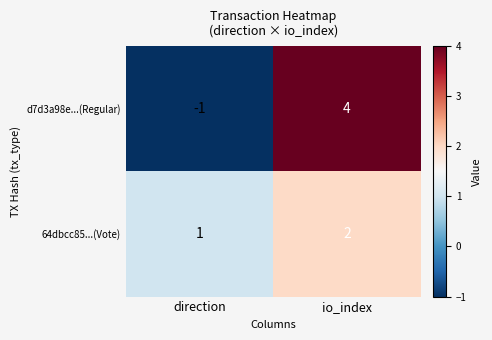

What is the sum of the d7d3a98e...(Regular) values at io_index and direction?

3